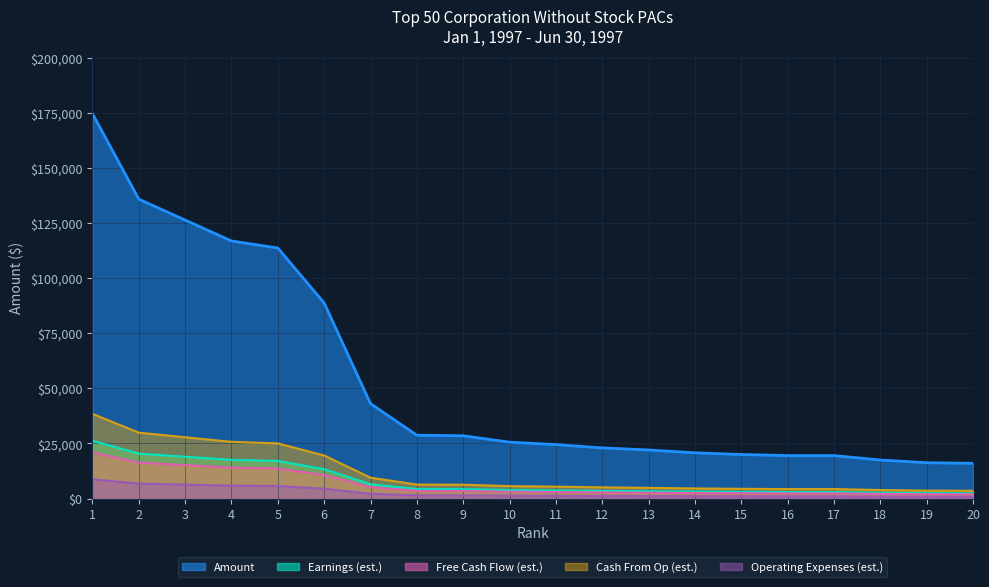

Between 3 and 5, which is larger?

3